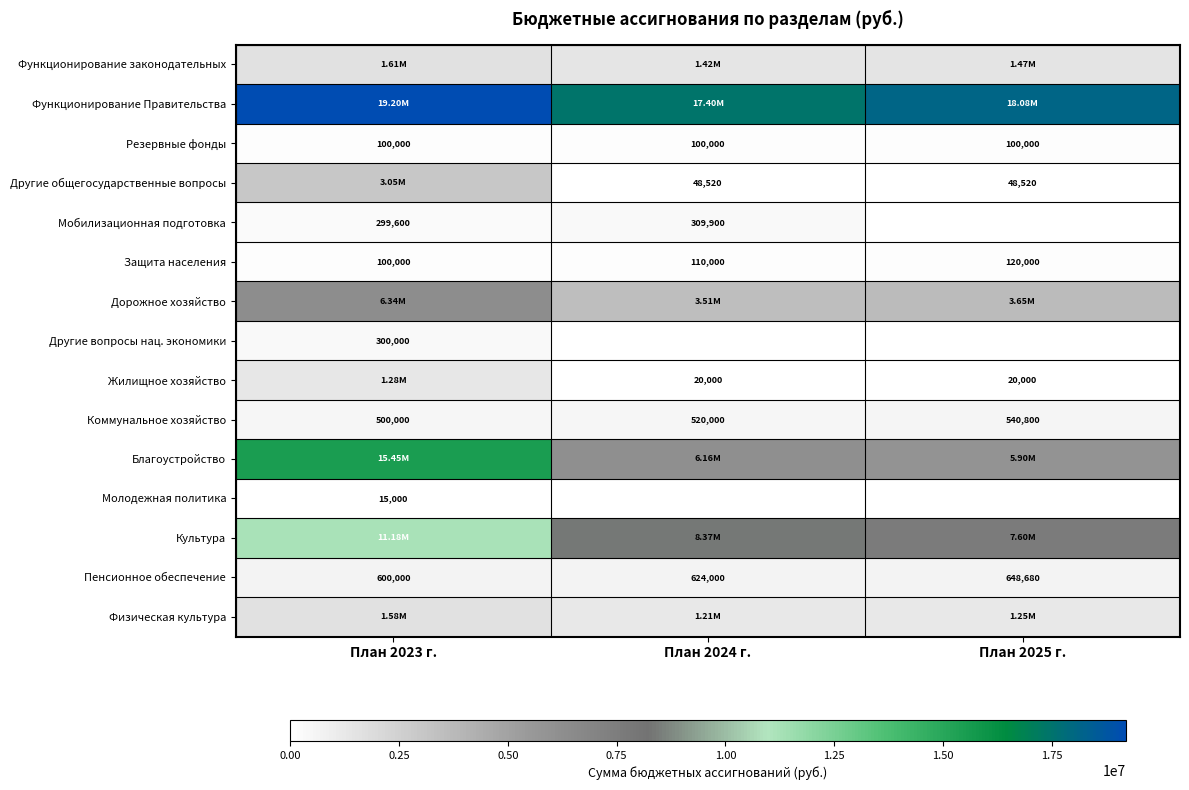

What is the sum of the Пенсионное обеспечение values at План 2025 г. and План 2024 г.?

1272680